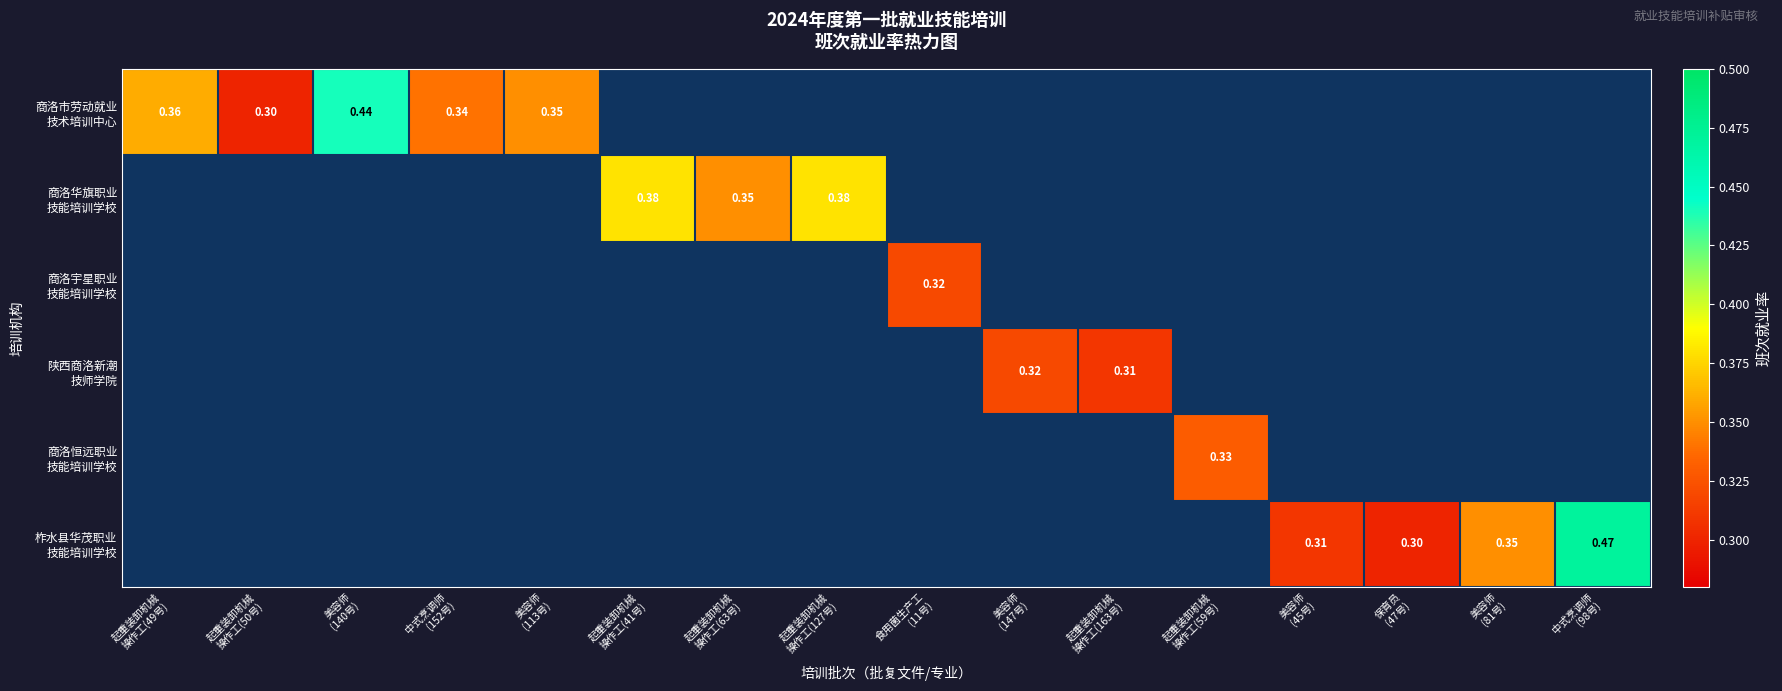

How many categories are shown in the chart?

16